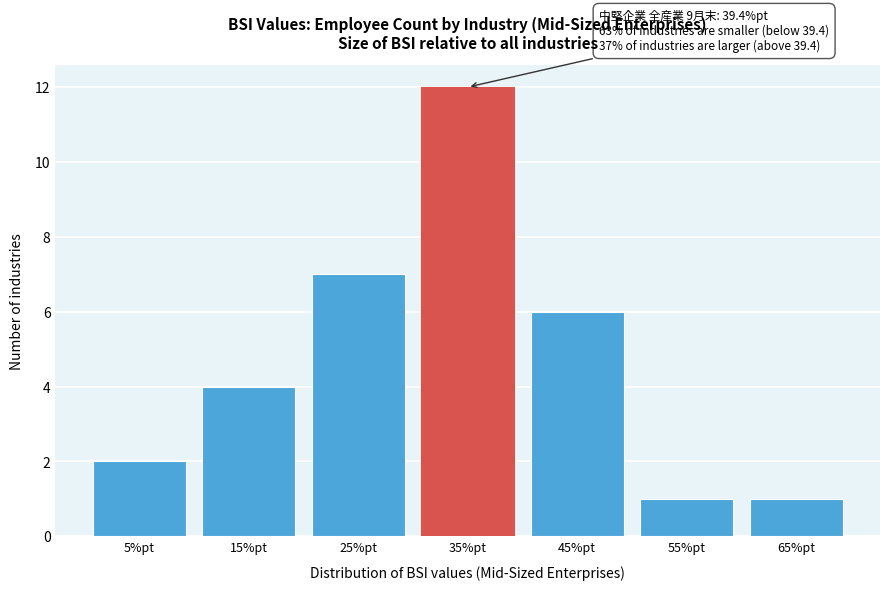

Reading left to right, extract all data points from this chart.

5%pt=2	15%pt=4	25%pt=7	35%pt=12	45%pt=6	55%pt=1	65%pt=1